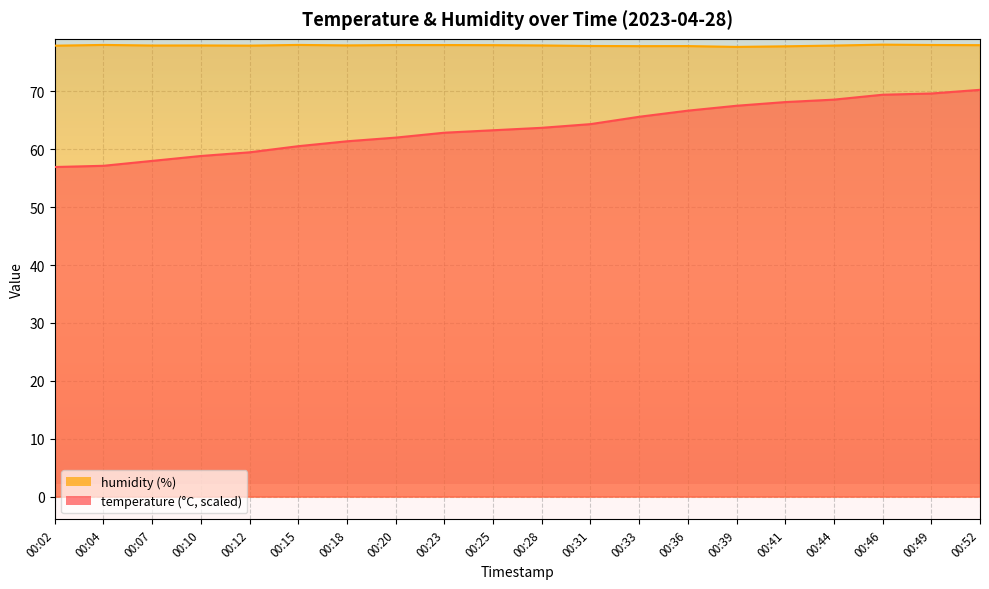

Which has a higher value, 00:07 or 00:12?

00:12